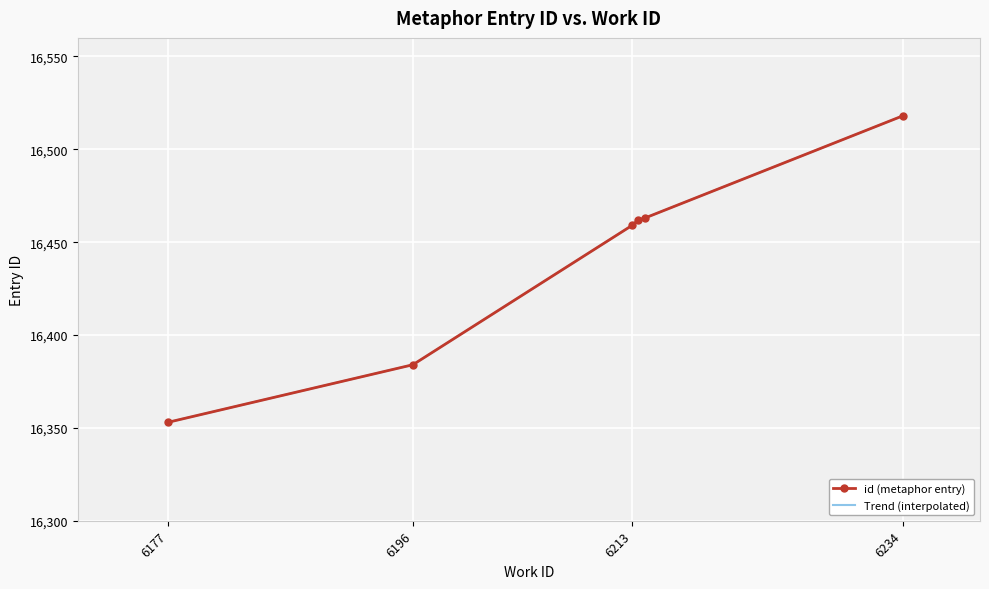

Count the number of categories in the chart.

6